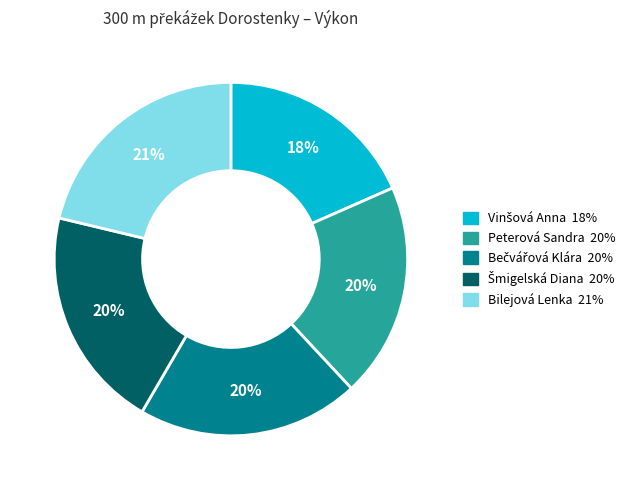

To the nearest percent, what portion does Bilejová Lenka represent?

21%